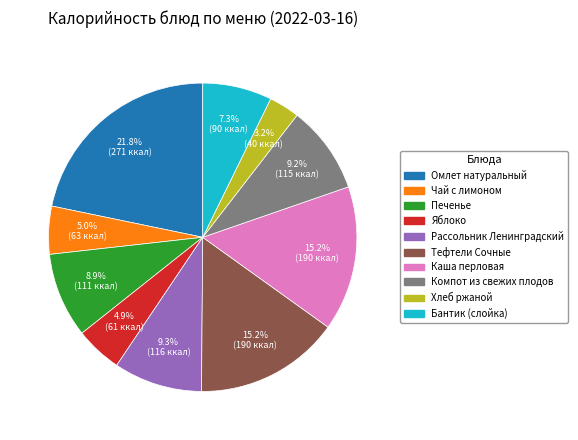

Is it true that Компот из свежих плодов is 9% of the pie?

True